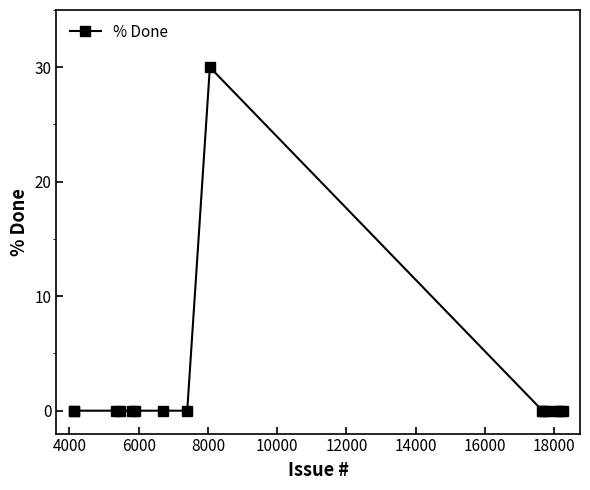

What is the greatest value displayed?

30